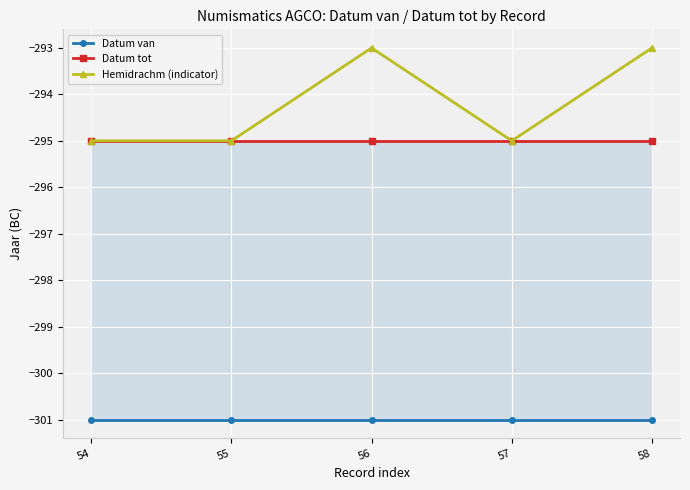

Rank the series by their maximum value, from lowest to highest.

Datum van, Datum tot, Hemidrachm (indicator)